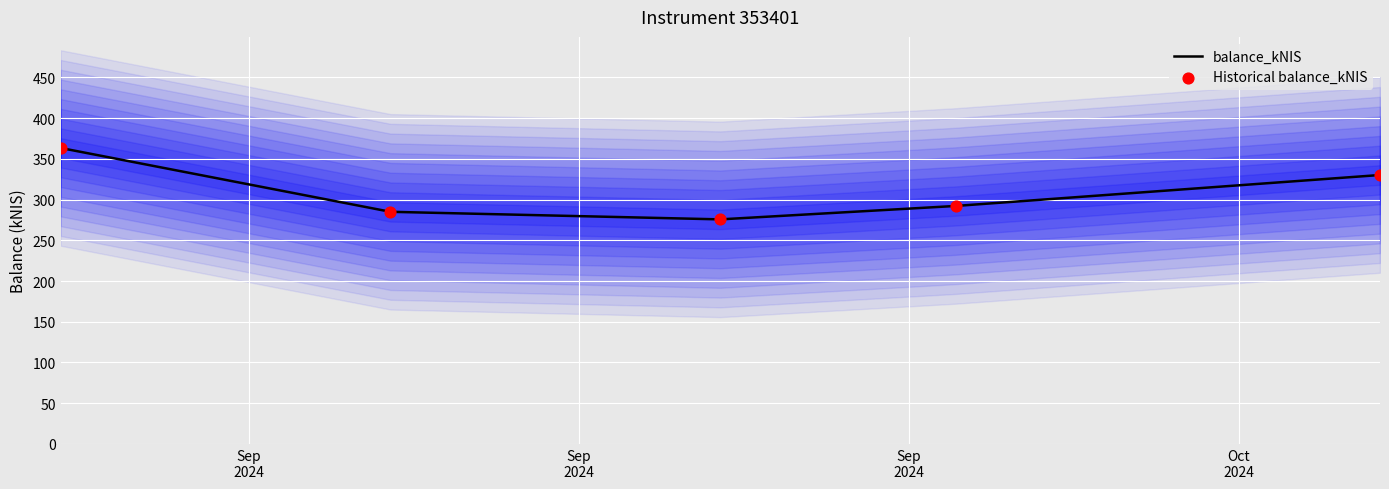

What are all the series names shown in the legend?

balance_kNIS, Historical balance_kNIS